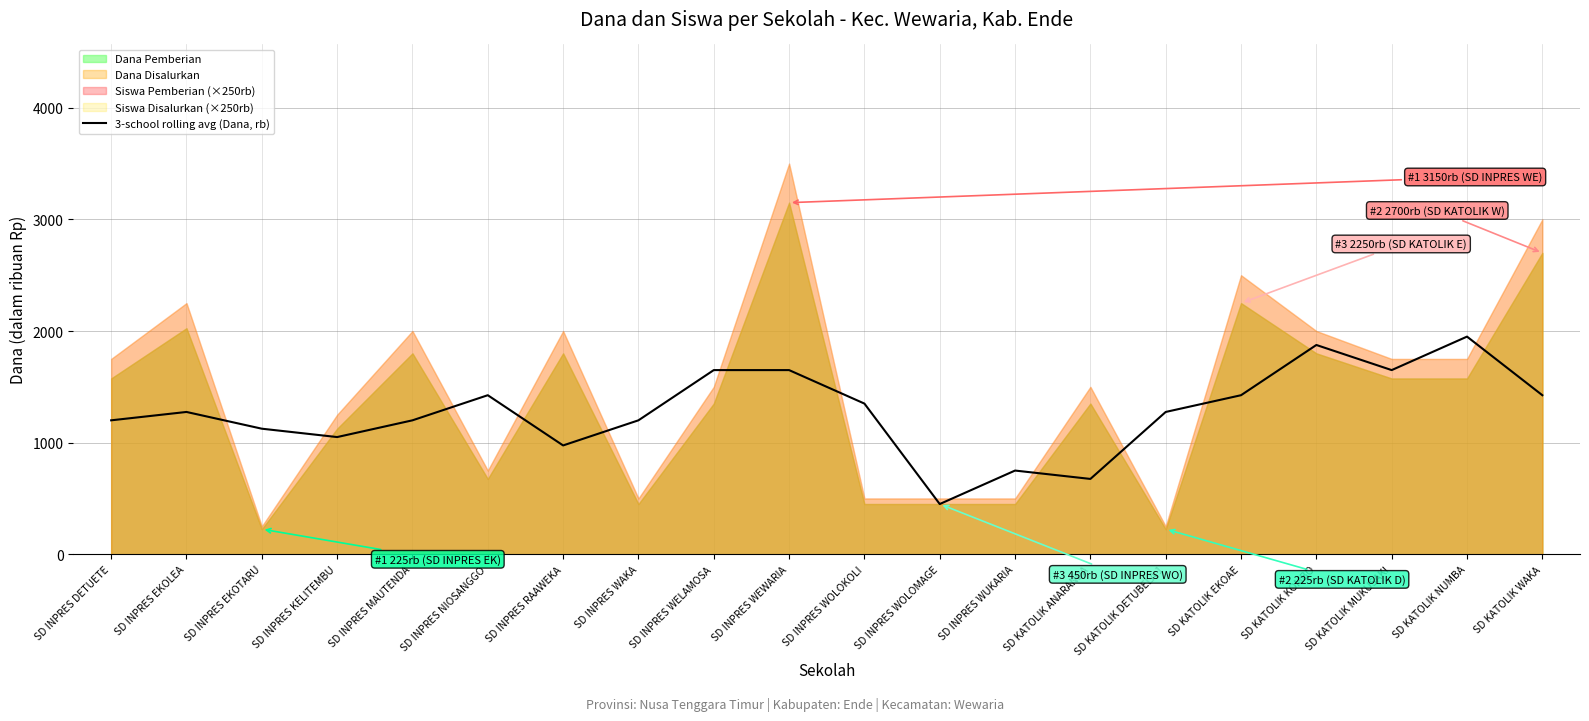

Which category has the lowest value in the 3-school rolling avg (Dana, rb) series?

SD INPRES WOLOMAGE